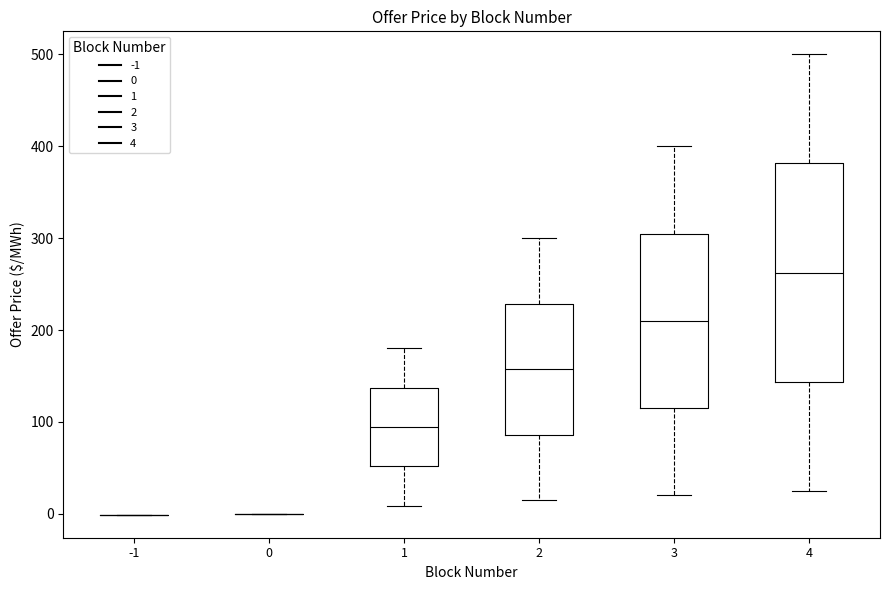

Which box is the tallest, from its lower edge to its upper edge?

4